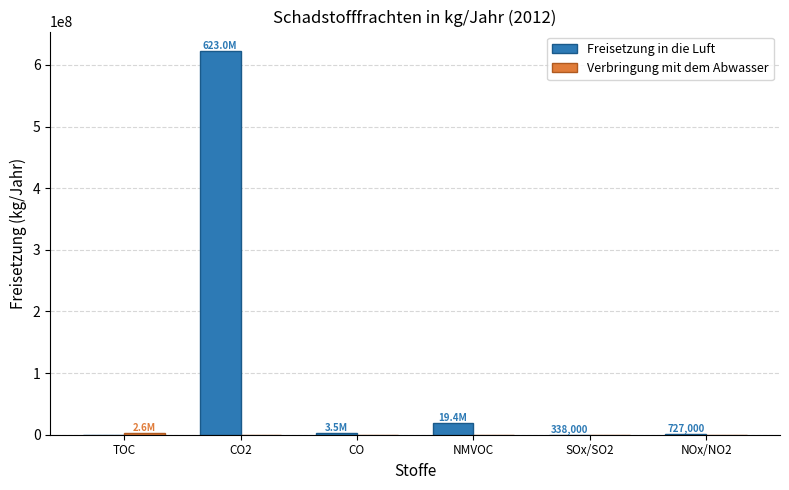

Which series has the largest total across all categories?

Freisetzung in die Luft